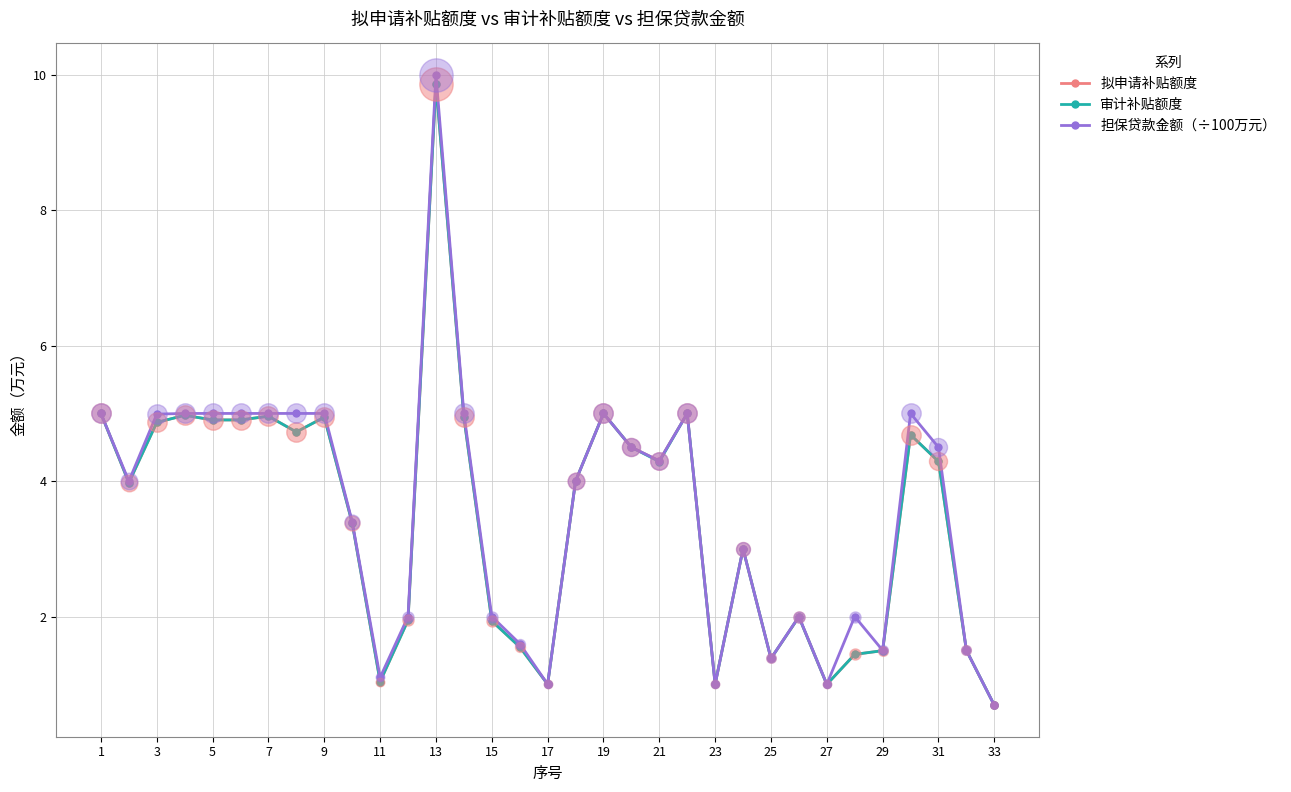

Which series has the widest spread of values?

担保贷款金额（÷100万元）